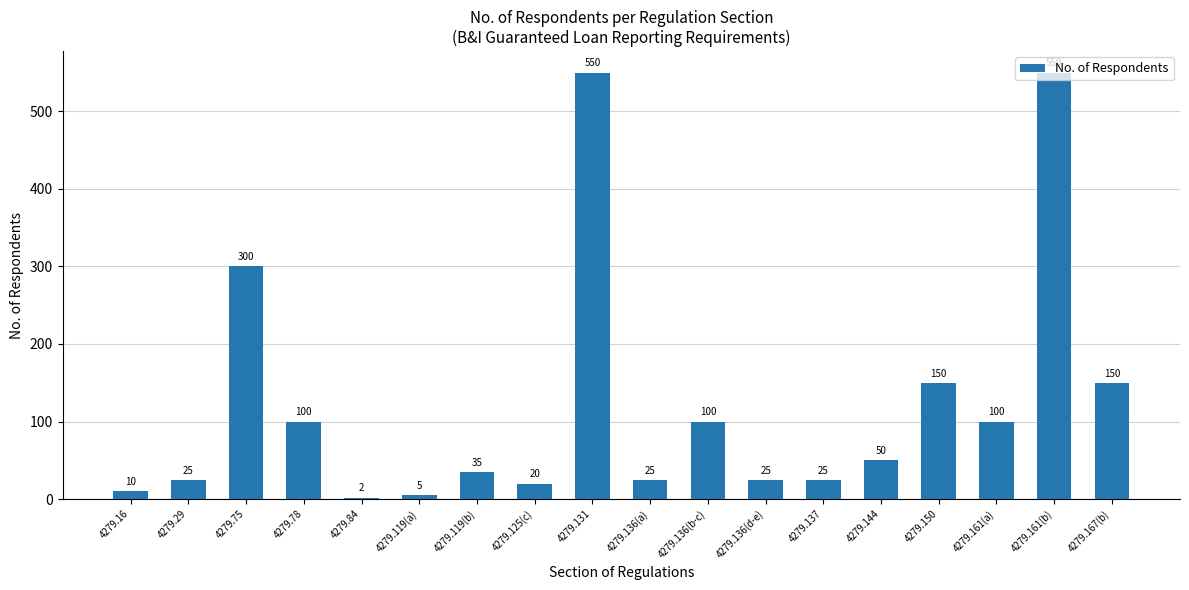

Is it true that the value at 4279.84 is 2?

True